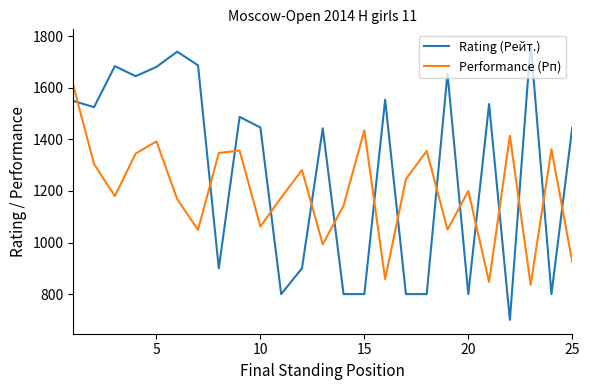

What is the maximum value shown in the chart?

1773